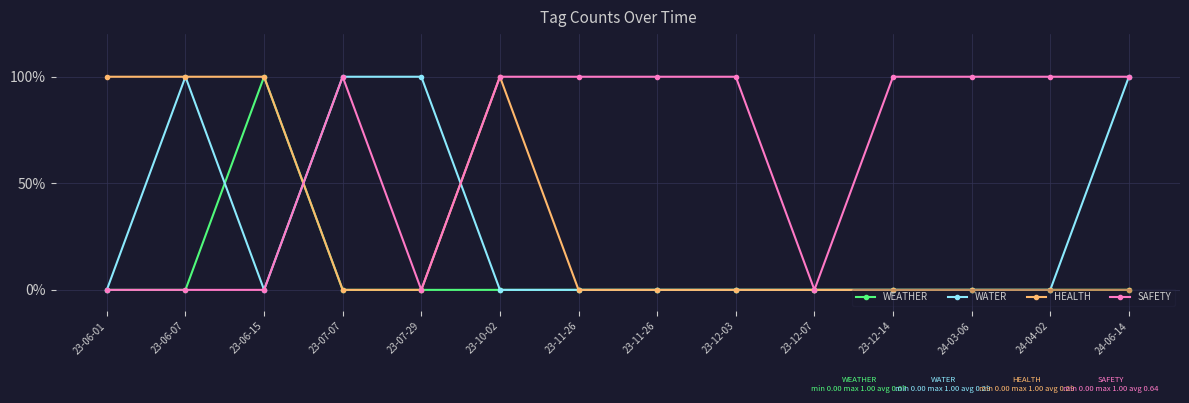

Reading right to left, transcribe all the data shown in this chart.

WEATHER: 24-06-14=0	24-04-02=0	24-03-06=0	23-12-14=0	23-12-07=0	23-12-03=0	23-11-26=0	23-11-26=0	23-10-02=0	23-07-29=0	23-07-07=0	23-06-15=1	23-06-07=0	23-06-01=0
WATER: 24-06-14=1	24-04-02=0	24-03-06=0	23-12-14=0	23-12-07=0	23-12-03=0	23-11-26=0	23-11-26=0	23-10-02=0	23-07-29=1	23-07-07=1	23-06-15=0	23-06-07=1	23-06-01=0
HEALTH: 24-06-14=0	24-04-02=0	24-03-06=0	23-12-14=0	23-12-07=0	23-12-03=0	23-11-26=0	23-11-26=0	23-10-02=1	23-07-29=0	23-07-07=0	23-06-15=1	23-06-07=1	23-06-01=1
SAFETY: 24-06-14=1	24-04-02=1	24-03-06=1	23-12-14=1	23-12-07=0	23-12-03=1	23-11-26=1	23-11-26=1	23-10-02=1	23-07-29=0	23-07-07=1	23-06-15=0	23-06-07=0	23-06-01=0